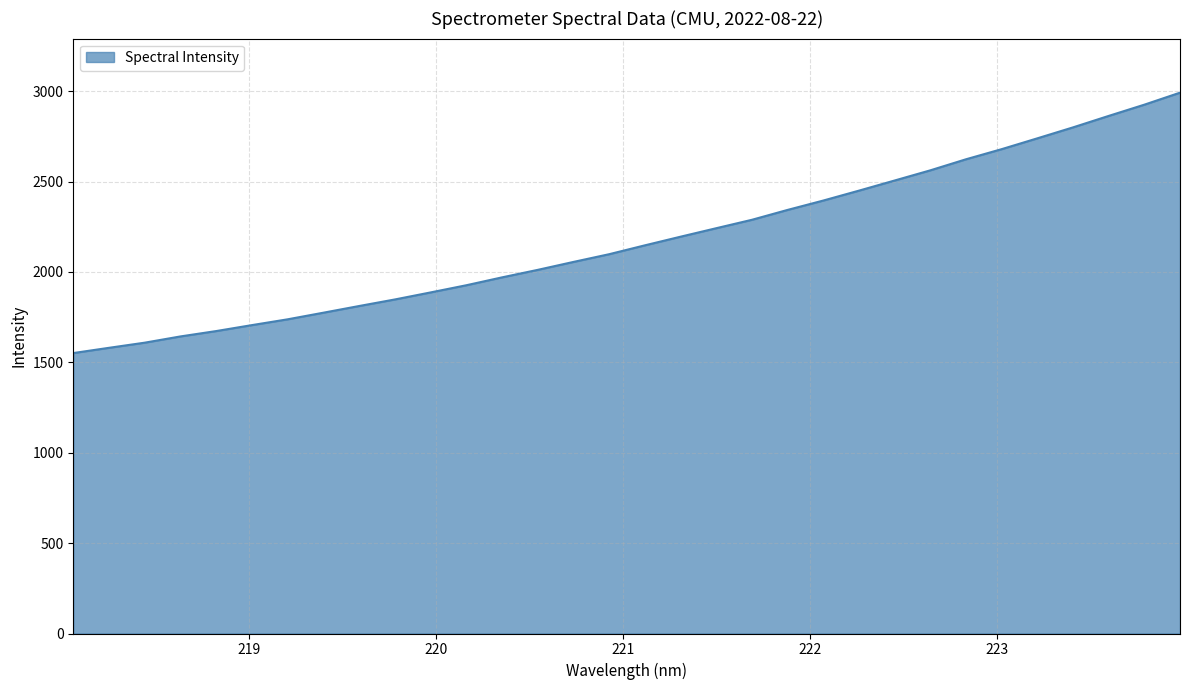

What is the maximum value shown in the chart?

2992.0